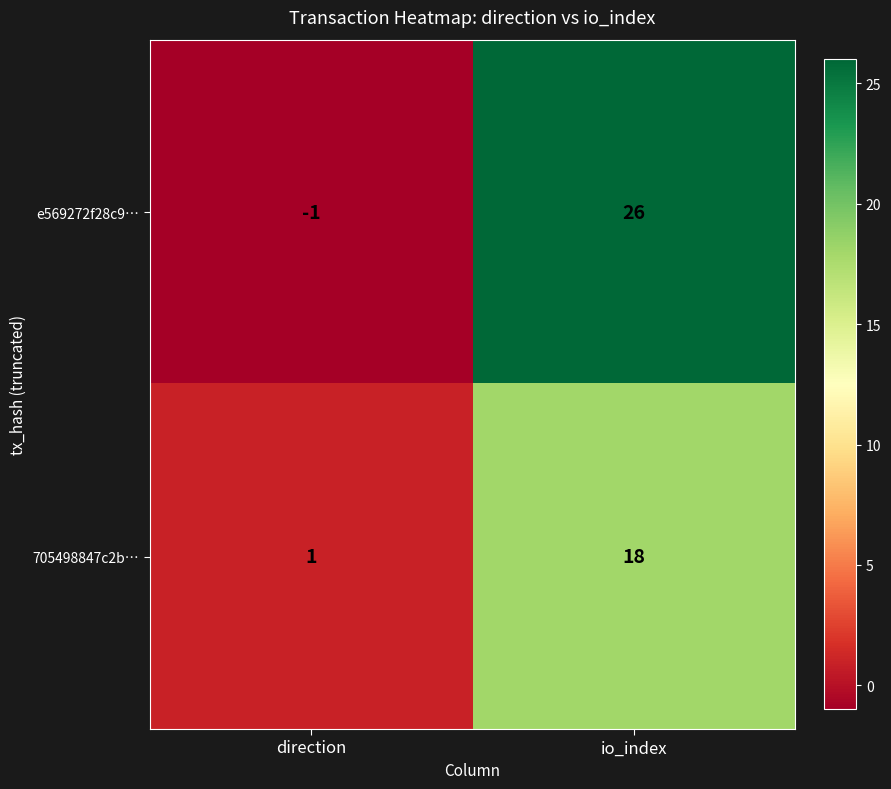

What is the difference between the maximum and minimum values in the e569272f28c9… series?

27